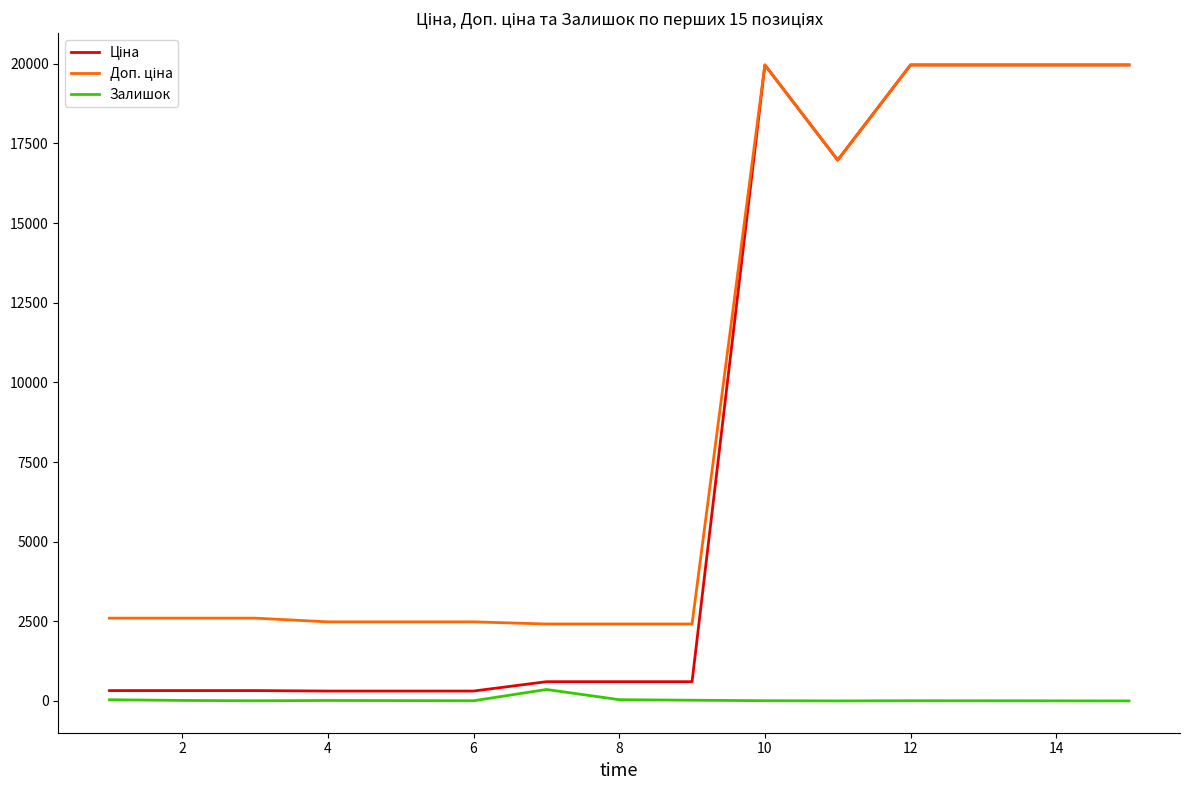

What is the maximum value shown in the chart?

19964.2